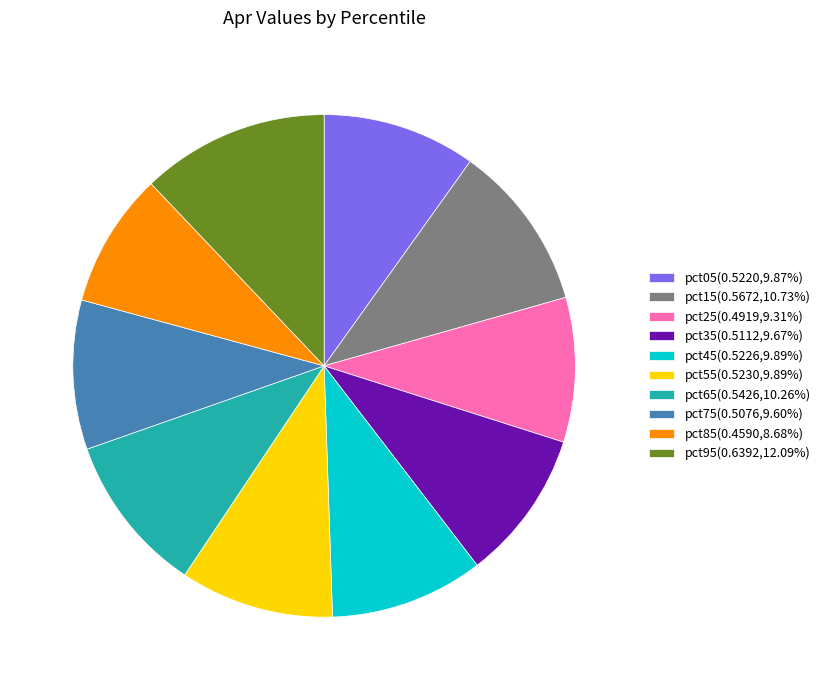

Which slice is the largest?

pct95